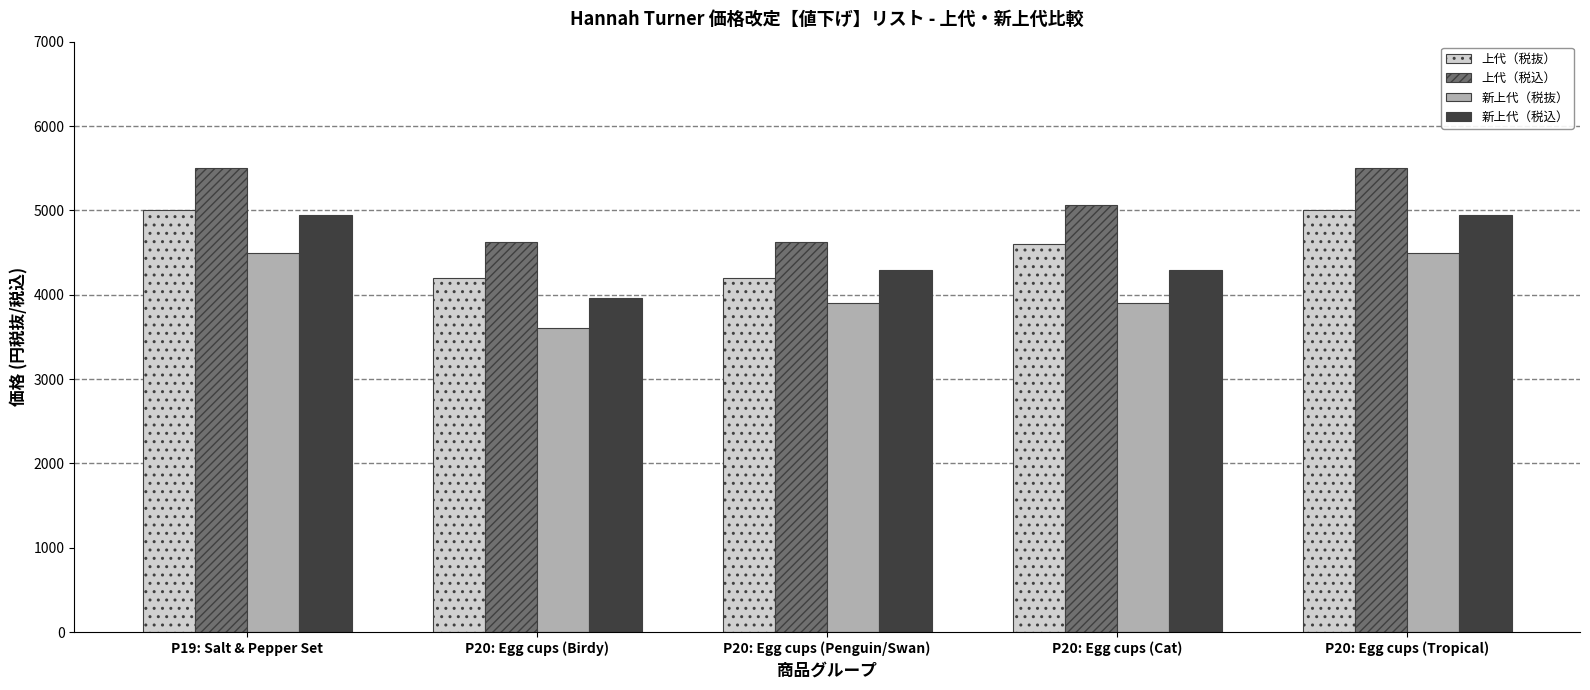

Rank the series at P20: Egg cups (Cat) from lowest to highest value.

新上代（税抜）, 新上代（税込）, 上代（税抜）, 上代（税込）